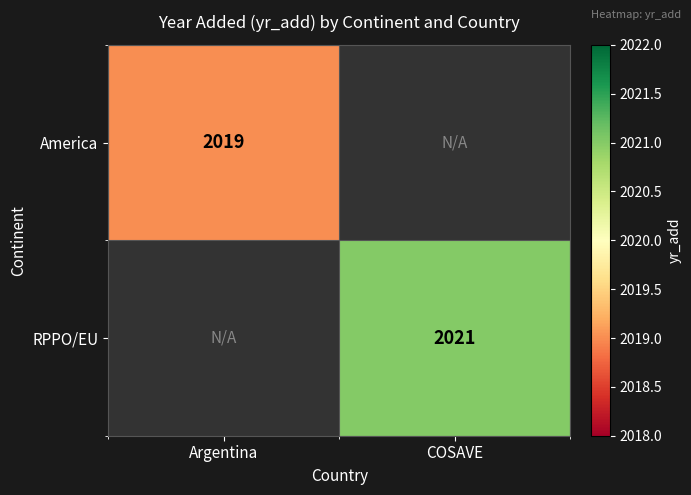

How many series are shown in this chart?

2